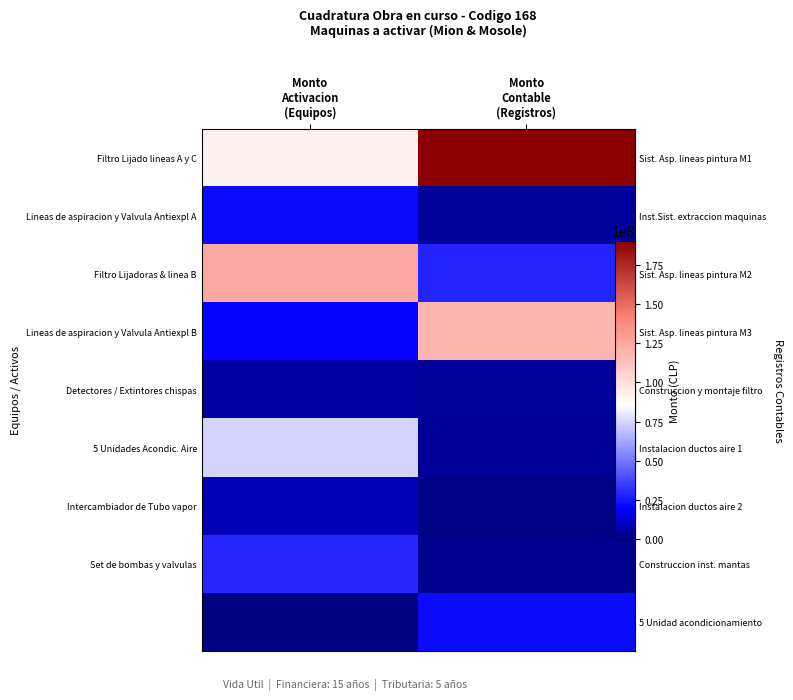

What is the difference between the Detectores / Extintores chispas values at Monto Activacion (Equipos) and Monto Contable (Registros)?

731750